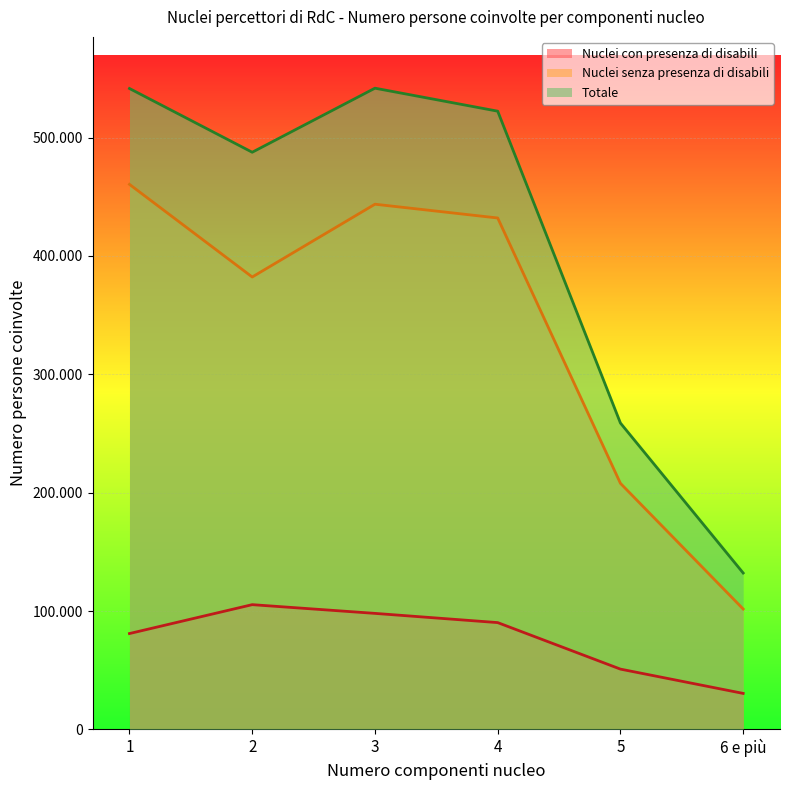

In Nuclei con presenza di disabili, how many points are higher than both neighbors (excluding endpoints)?

1